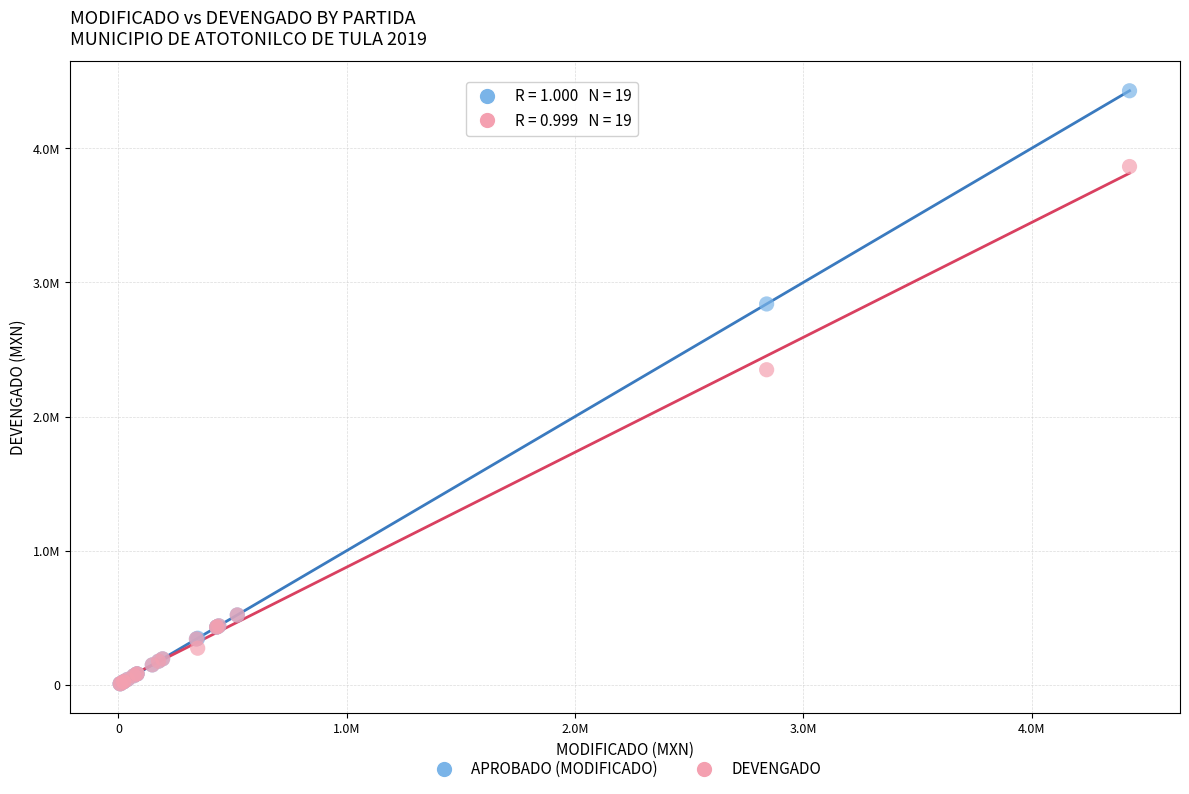

What are all the series names shown in the legend?

APROBADO (MODIFICADO), DEVENGADO